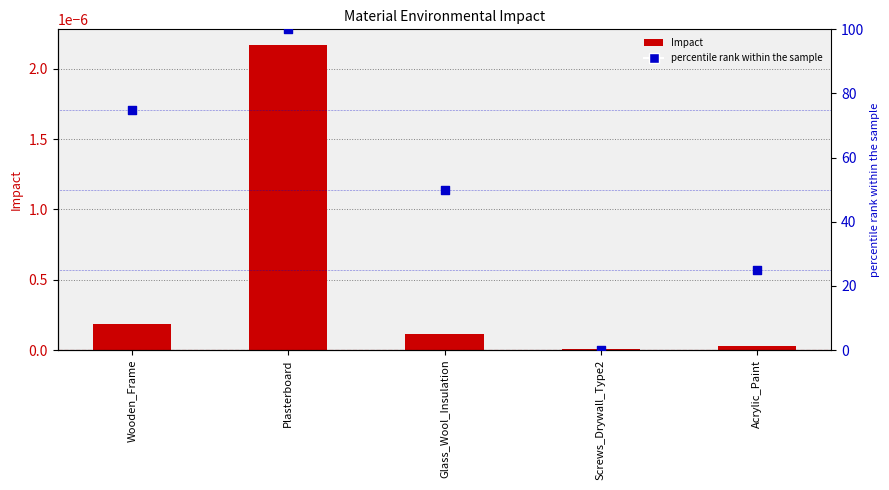

Which series contains the highest Y value?

percentile rank within the sample